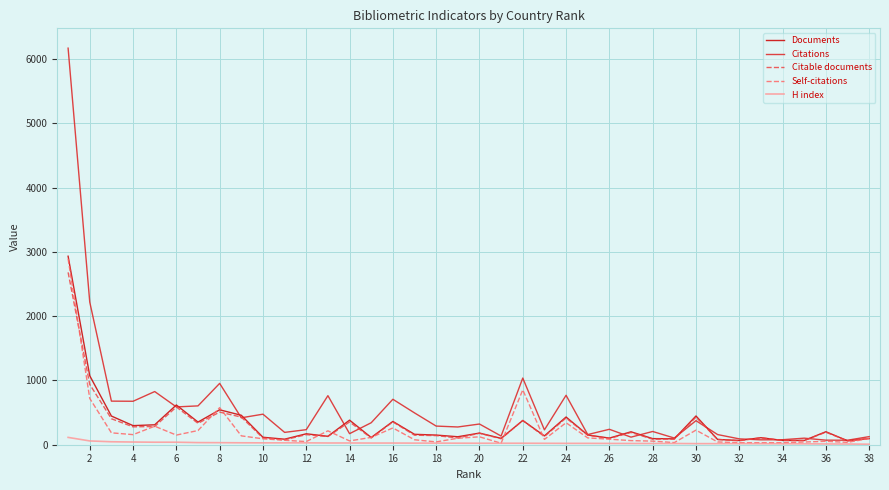

What is the greatest value displayed?

6168